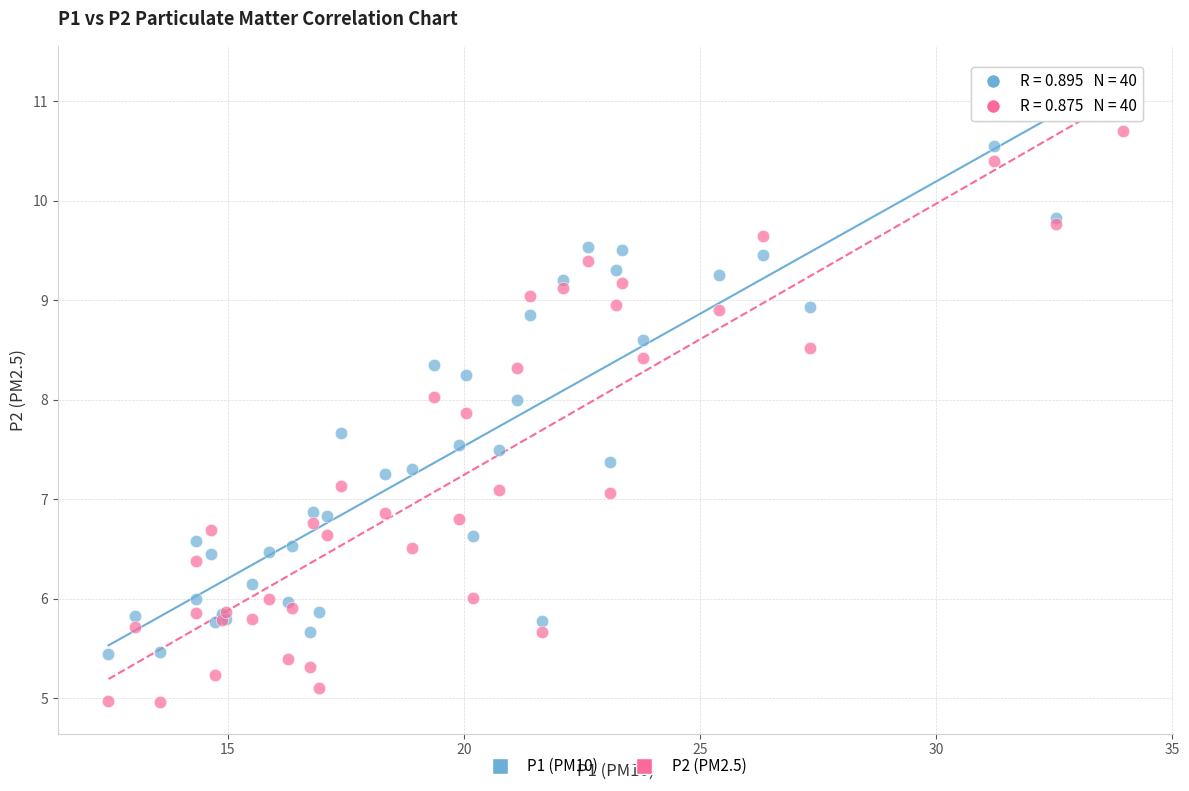

Which series has the largest Y range (max minus min)?

P2 (PM2.5)